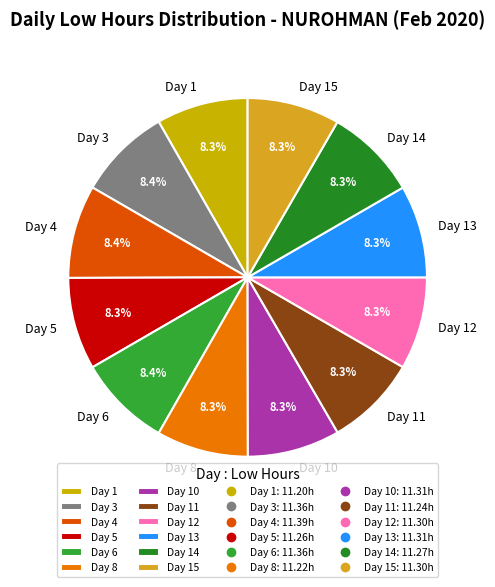

What is the ratio of the value at Day 12 to the value at Day 5?

1.0